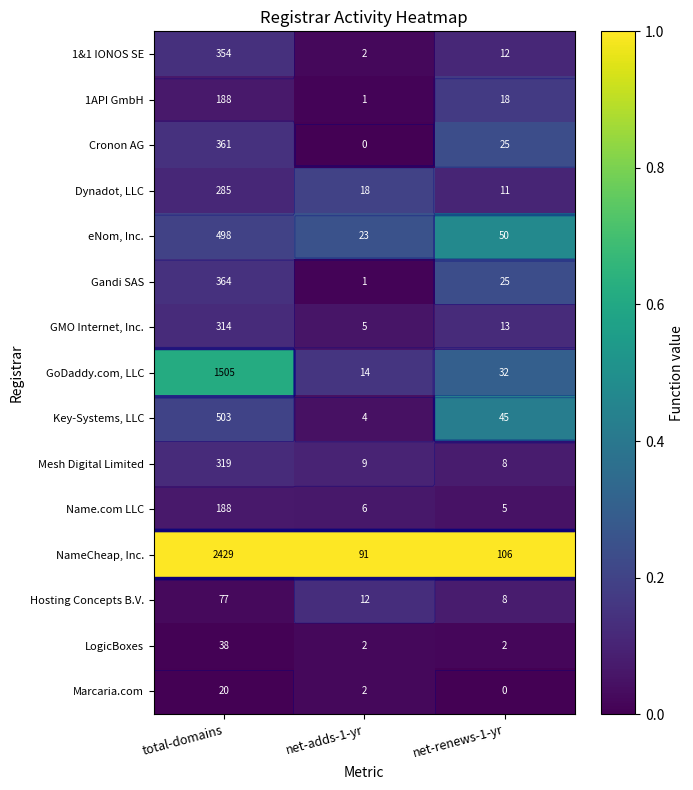

At which label does eNom, Inc. reach its peak?

net-renews-1-yr